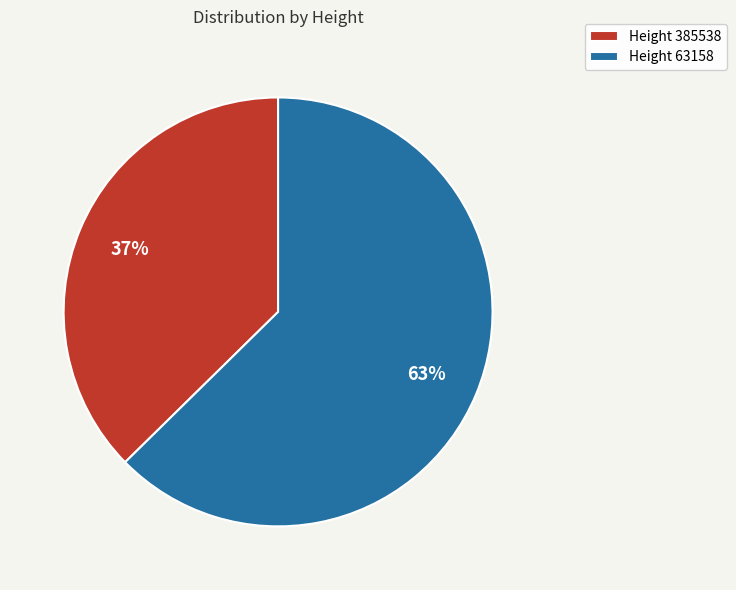

The Height 385538 slice represents 31% of the pie. True or false?

False